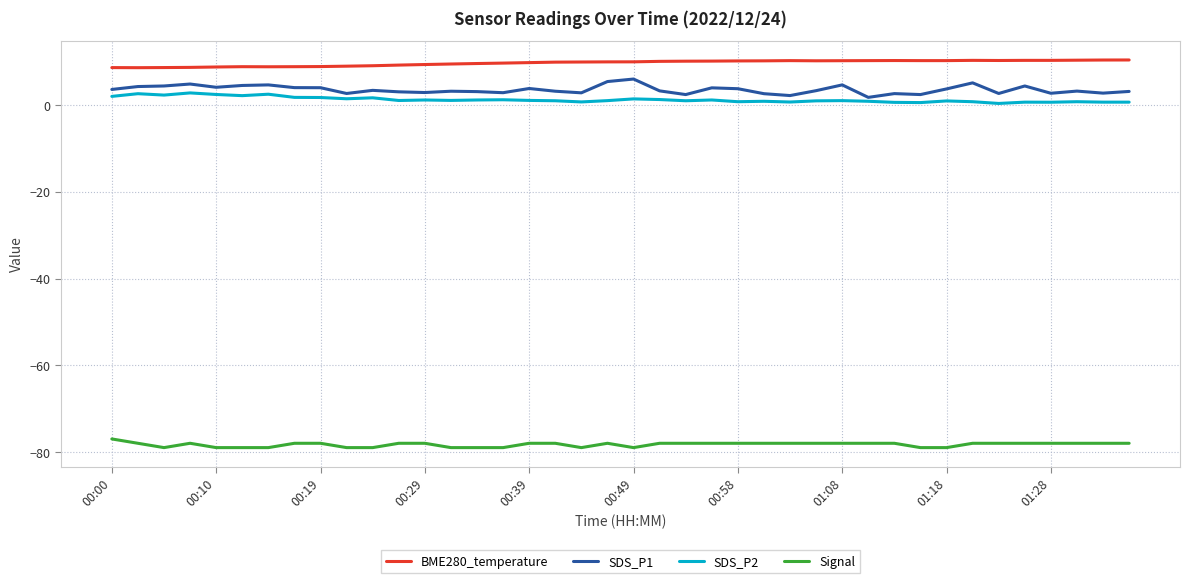

What is the difference between the maximum and second lowest values in the BME280_temperature series?

1.8